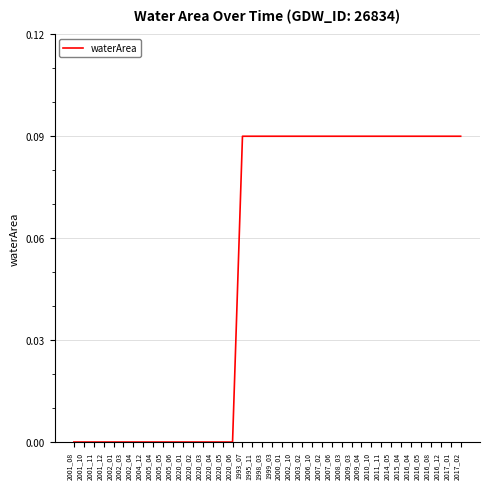

How many values are between 0 and 1?

40